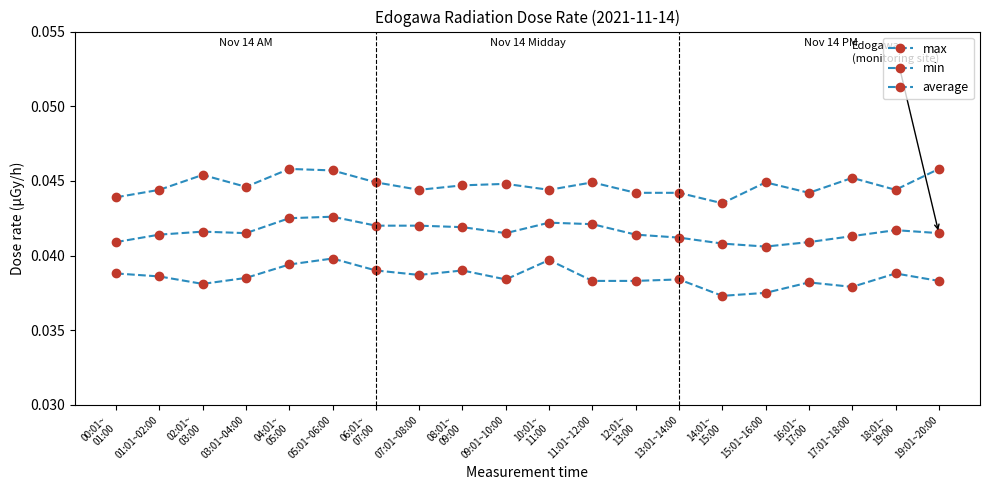

Is it true that min equals 0.0 at 03:01~04:00?

True